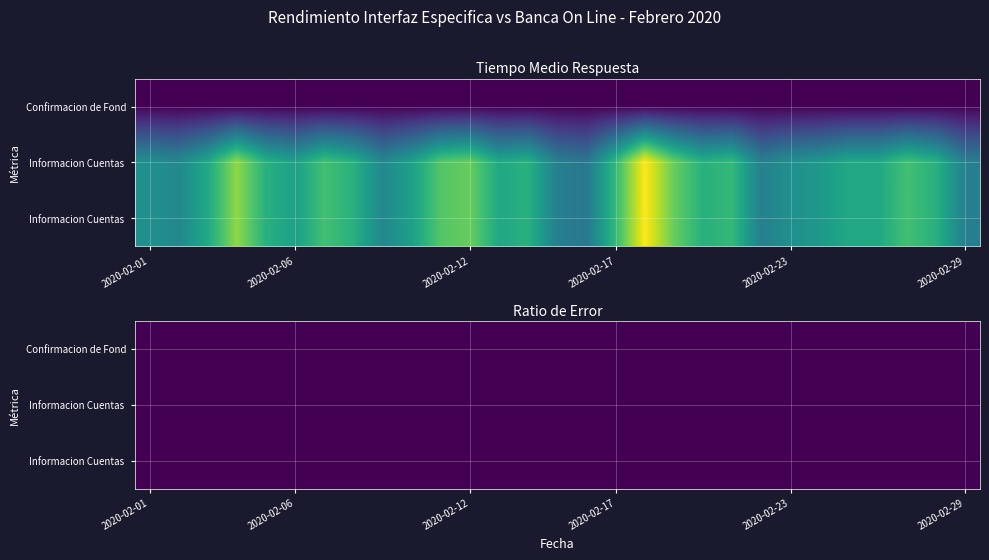

At how many categories does at least one series exceed 0?

29